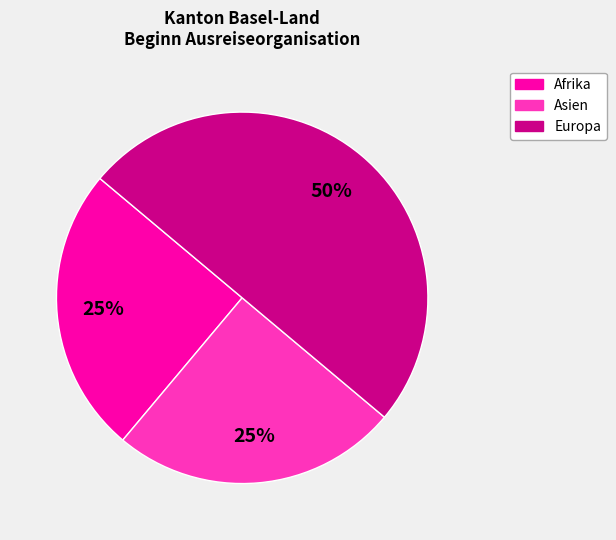

To the nearest percent, what is the average slice percentage?

33%